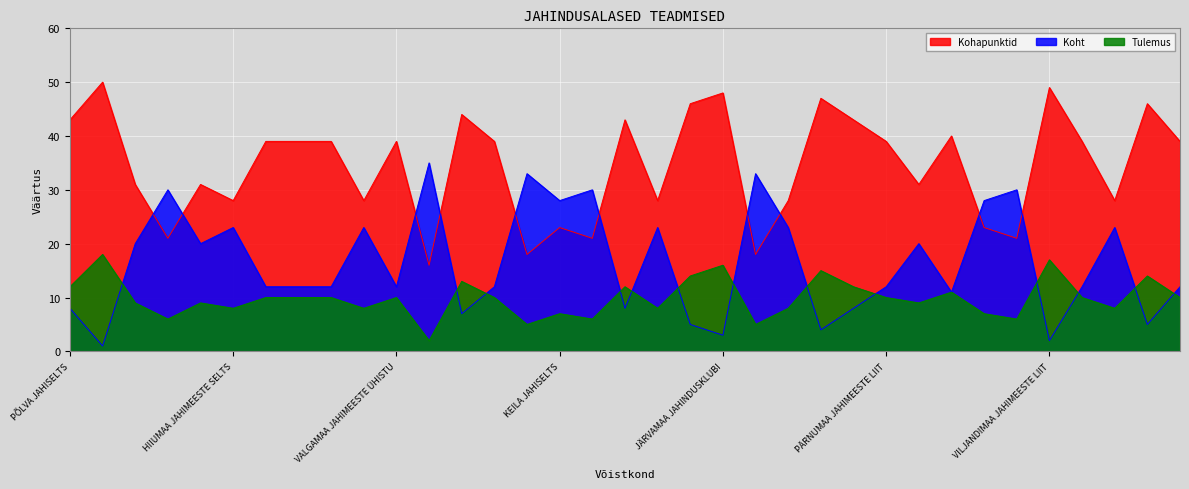

Between which two adjacent categories do Koht and Tulemus first intersect?

VORMSI JAHISELTS and JAHISELTS MASSIARU